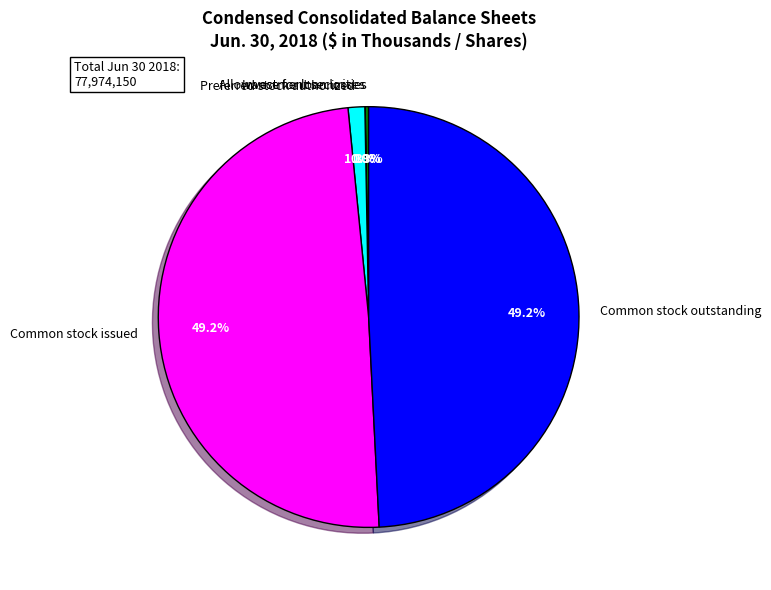

Does Common stock outstanding represent more than half of the total?

No